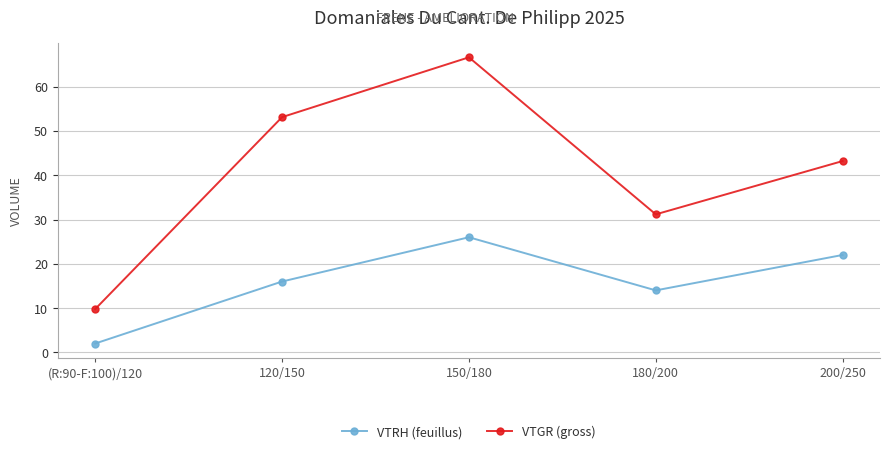

Which label corresponds to the largest value in the chart?

150/180